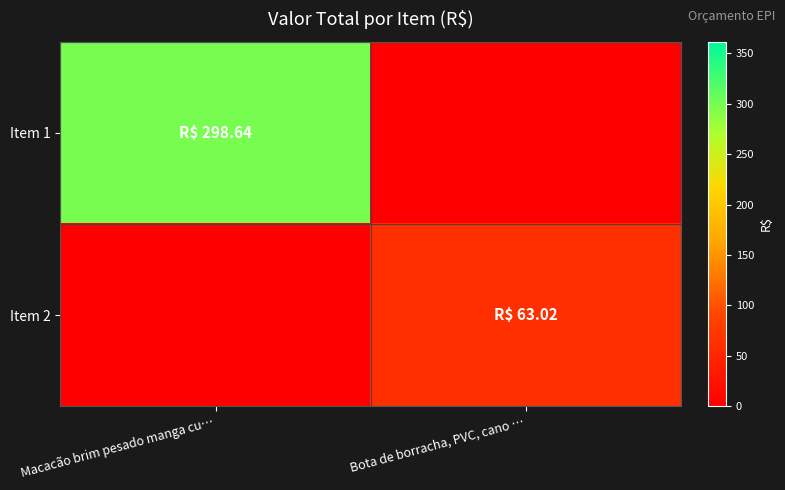

How many categories are shown in the chart?

2